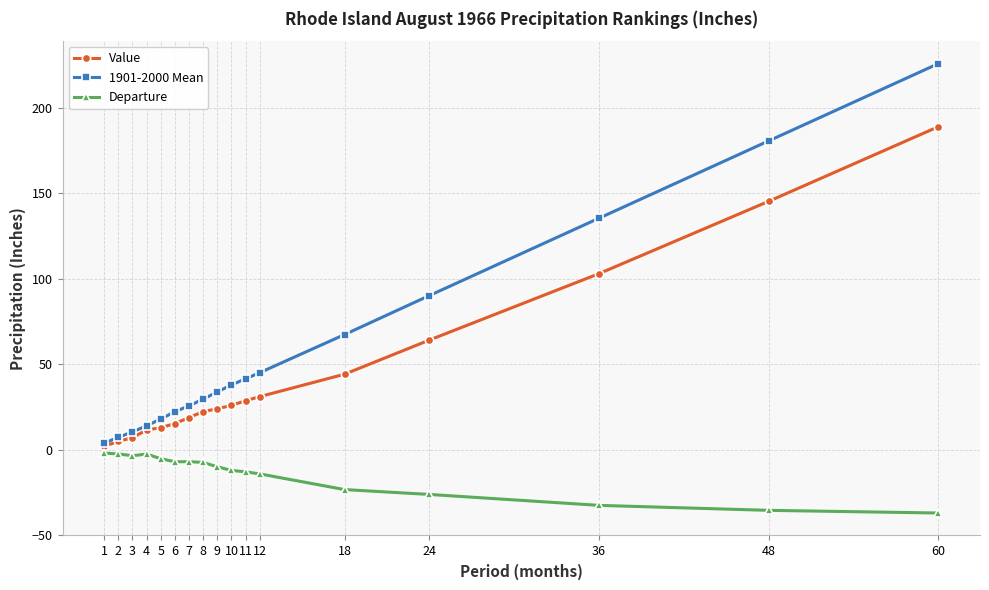

True or false: Departure and 1901-2000 Mean intersect in this chart.

False